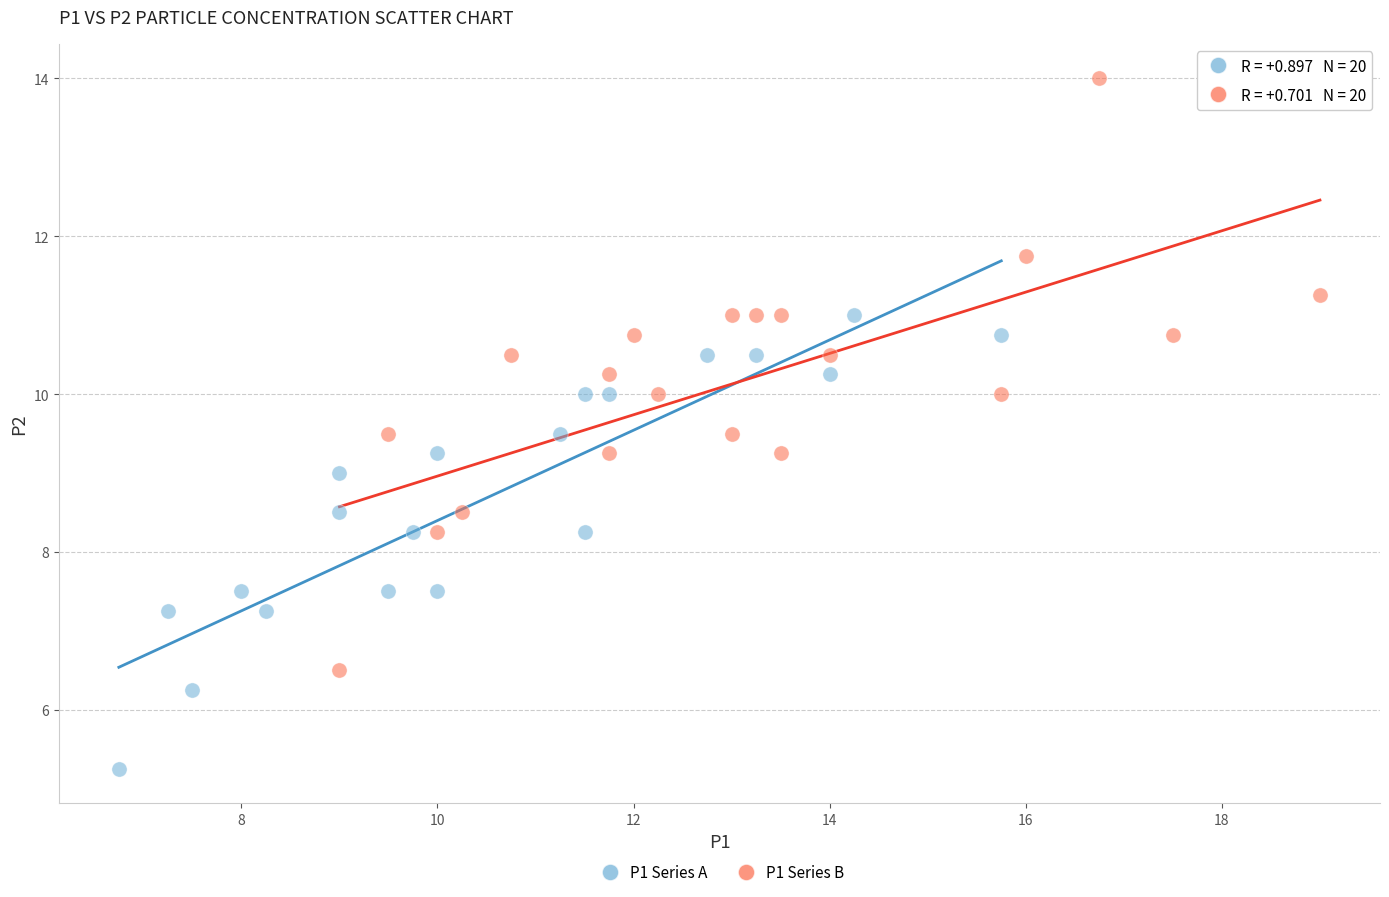

Which series has the largest Y range (max minus min)?

P1 Series B